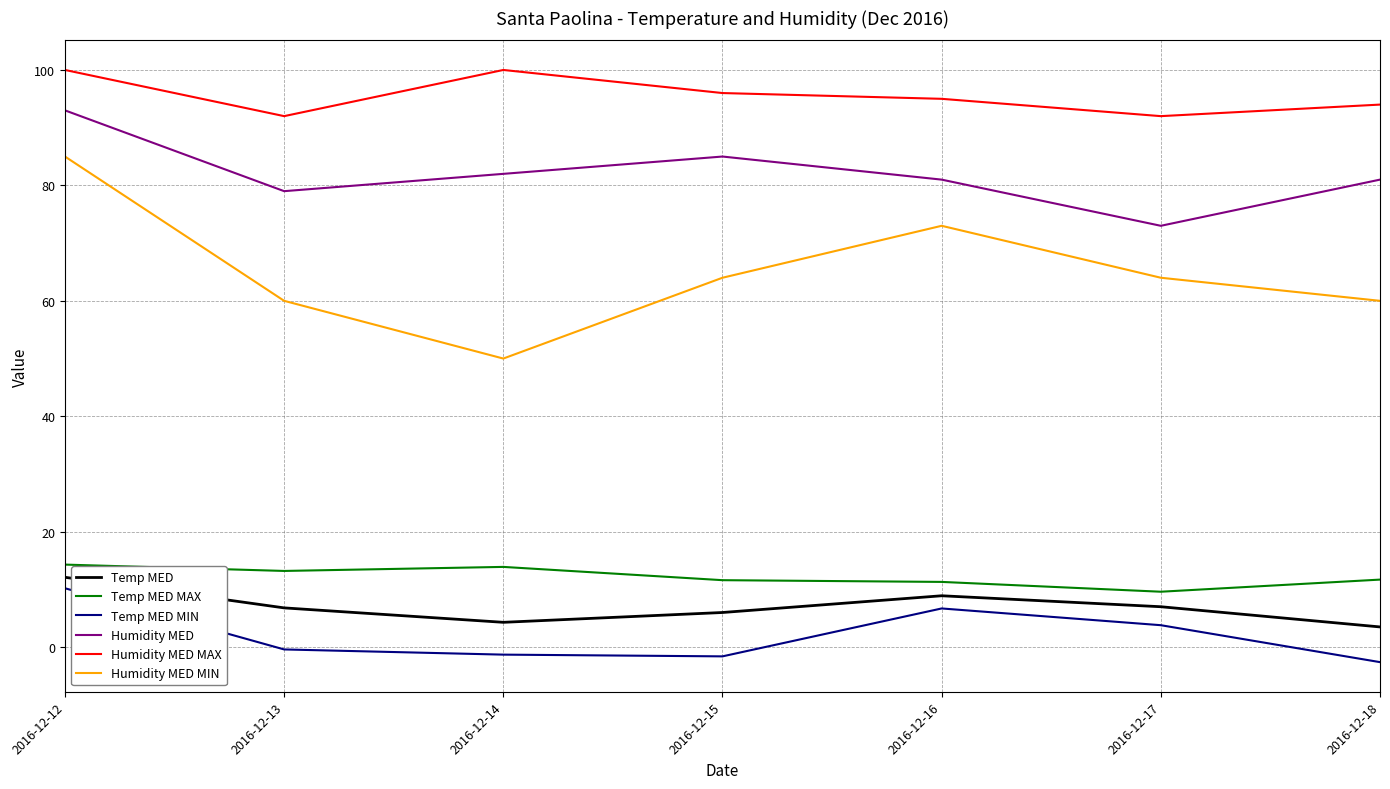

What is the sum of the Humidity MED values at 2016-12-13 and 2016-12-17?

152.0